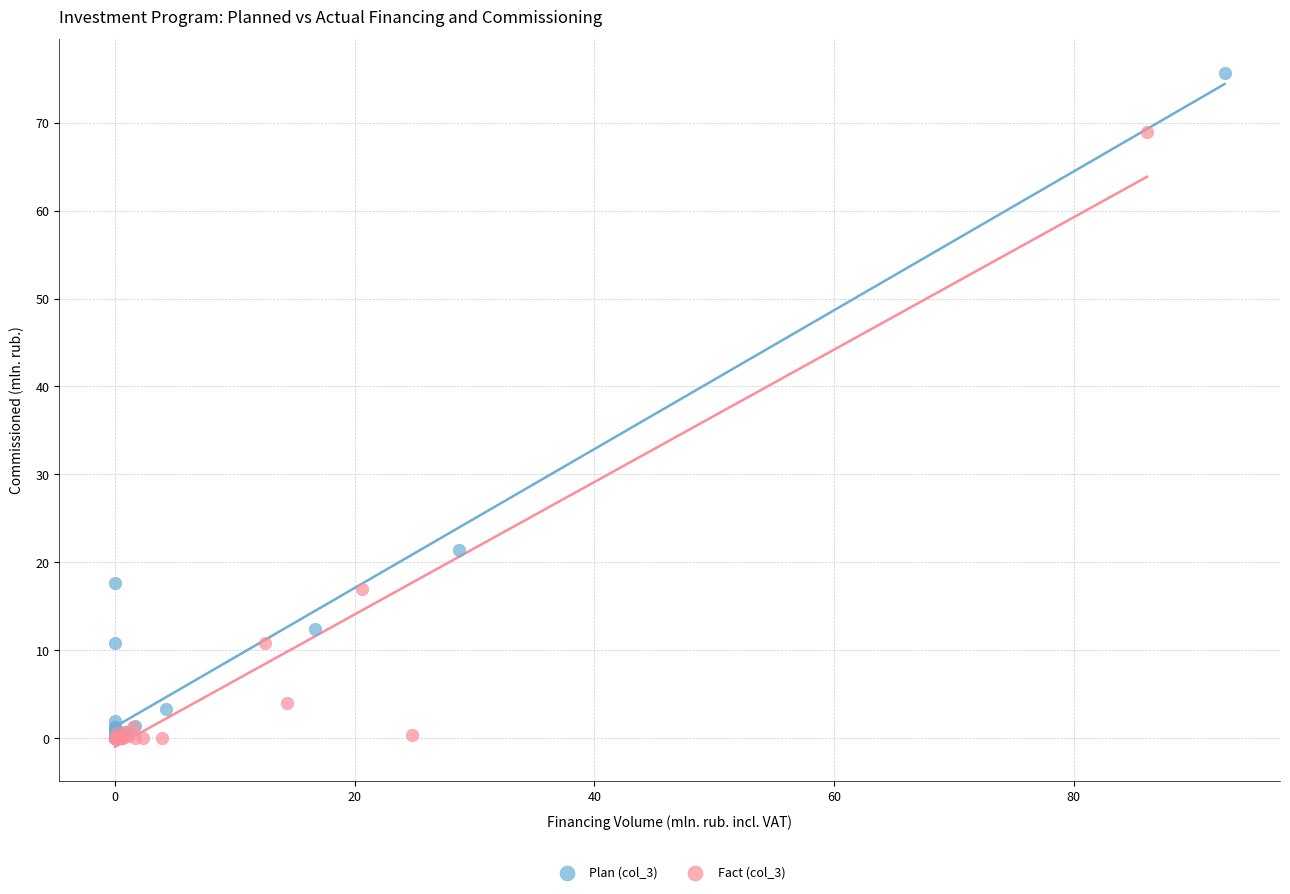

Which series has the largest Y range (max minus min)?

Plan (col_3)